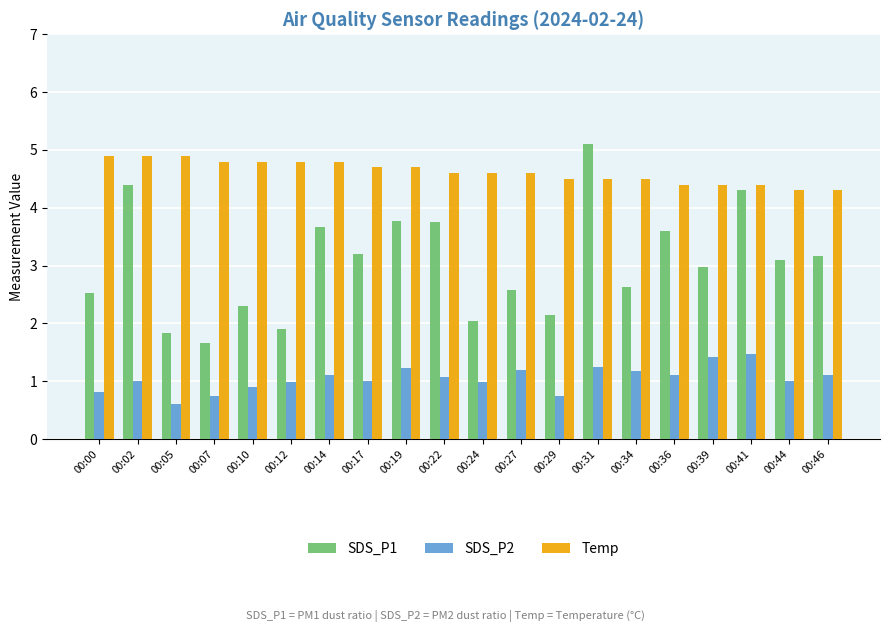

At which label does SDS_P1 first exceed 3?

00:02